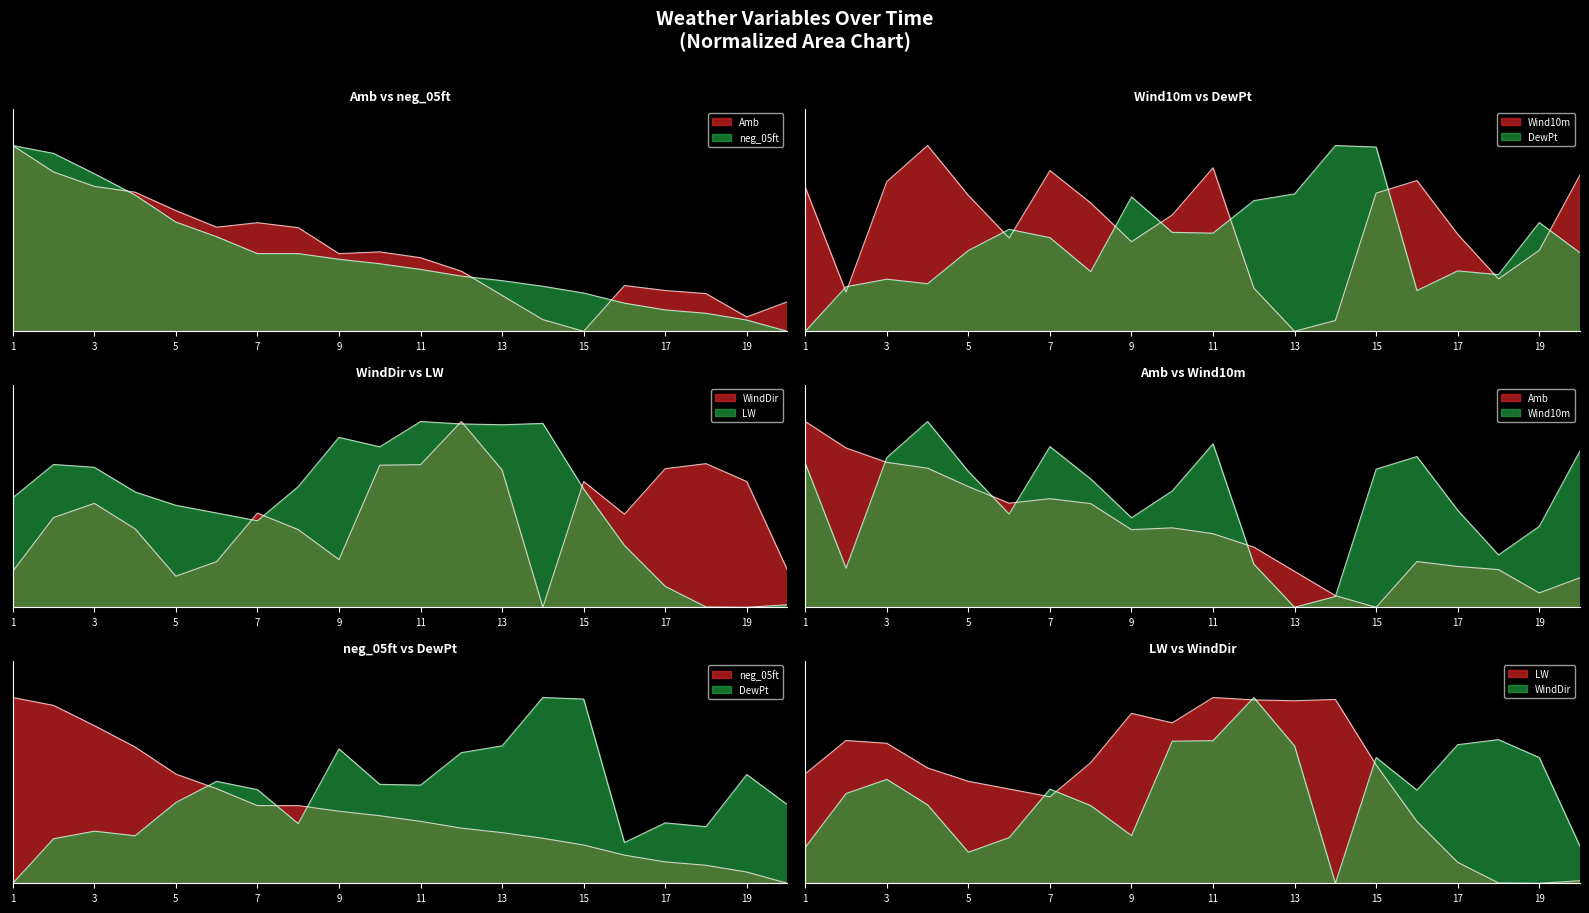

Reading left to right, what are all the values shown in this chart?

Amb: 1=1.0	2=0.9	3=0.8	4=0.7	5=0.6	6=0.6	7=0.6	8=0.6	9=0.4	10=0.4	11=0.4	12=0.3	13=0.2	14=0.1	15=0.0	16=0.2	17=0.2	18=0.2	19=0.1	20=0.2
Wind10m: 1=0.8	2=0.2	3=0.8	4=1.0	5=0.7	6=0.5	7=0.9	8=0.7	9=0.5	10=0.6	11=0.9	12=0.2	13=0.0	14=0.1	15=0.7	16=0.8	17=0.5	18=0.3	19=0.4	20=0.8
WindDir: 1=0.2	2=0.5	3=0.6	4=0.4	5=0.2	6=0.2	7=0.5	8=0.4	9=0.3	10=0.8	11=0.8	12=1.0	13=0.7	14=0.0	15=0.7	16=0.5	17=0.7	18=0.8	19=0.7	20=0.2
LW: 1=0.6	2=0.8	3=0.8	4=0.6	5=0.5	6=0.5	7=0.5	8=0.6	9=0.9	10=0.9	11=1.0	12=1.0	13=1.0	14=1.0	15=0.6	16=0.3	17=0.1	18=0.0	19=0.0	20=0.0
neg_05ft: 1=1.0	2=1.0	3=0.8	4=0.7	5=0.6	6=0.5	7=0.4	8=0.4	9=0.4	10=0.4	11=0.3	12=0.3	13=0.3	14=0.2	15=0.2	16=0.2	17=0.1	18=0.1	19=0.1	20=0.0
DewPt: 1=0.0	2=0.2	3=0.3	4=0.3	5=0.4	6=0.5	7=0.5	8=0.3	9=0.7	10=0.5	11=0.5	12=0.7	13=0.7	14=1.0	15=1.0	16=0.2	17=0.3	18=0.3	19=0.6	20=0.4